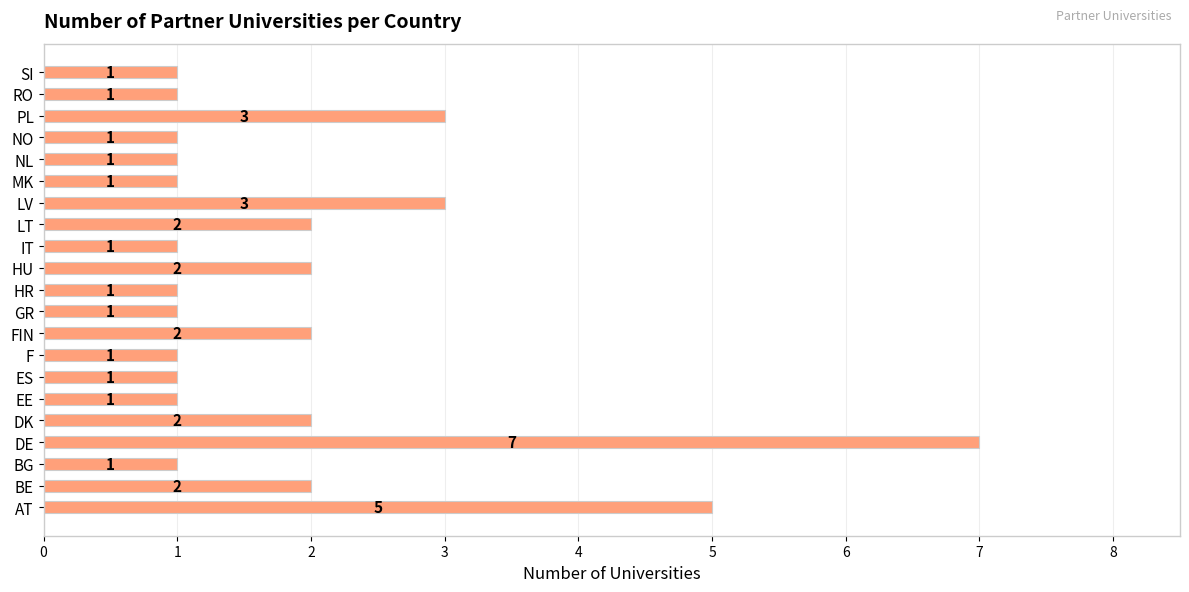

Reading top to bottom, extract all data points from this chart.

1	1	3	1	1	1	3	2	1	2	1	1	2	1	1	1	2	7	1	2	5